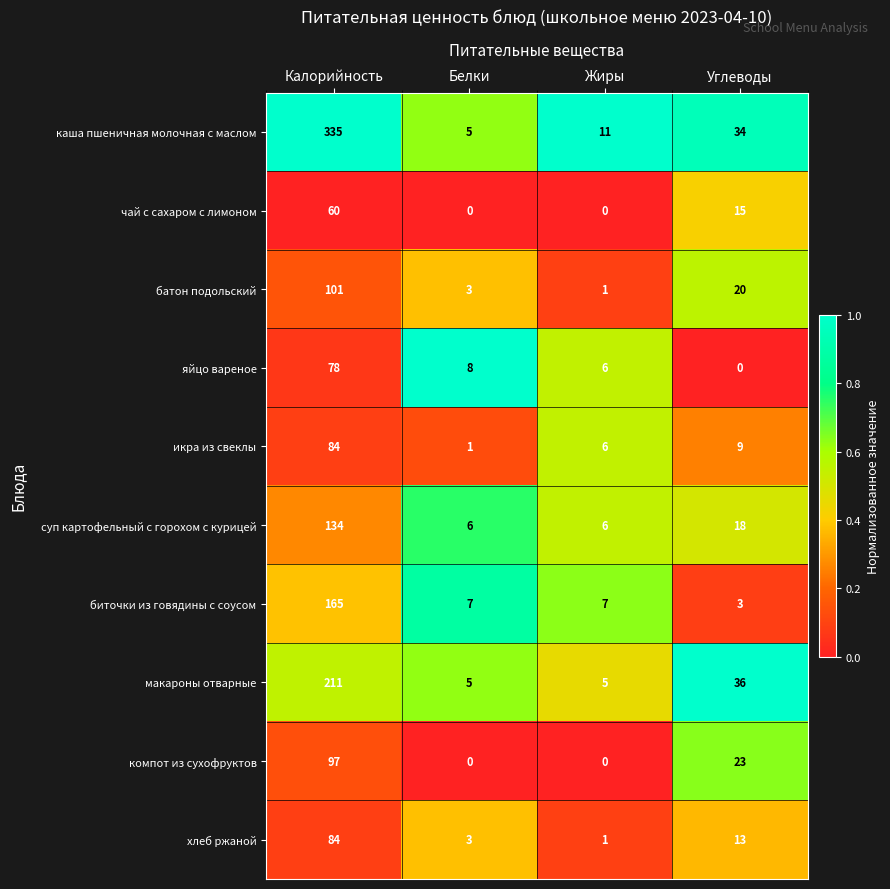

List the labels in order of икра из свеклы value, smallest first.

Белки, Жиры, Углеводы, Калорийность